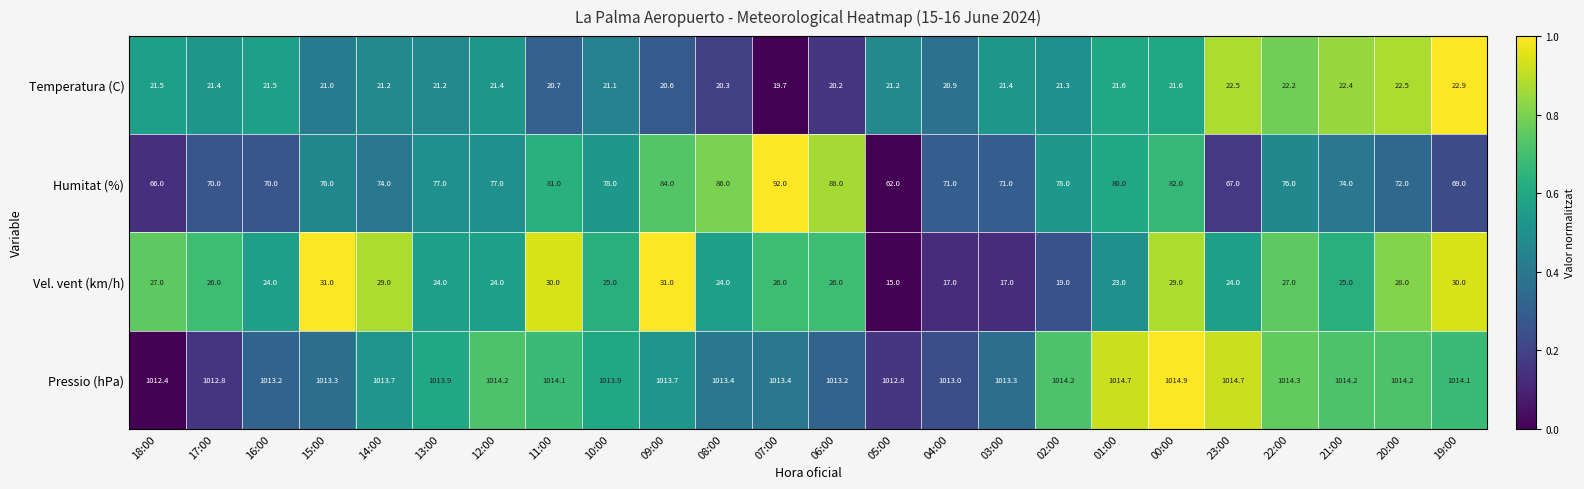

The value of Vel. vent (km/h) at 11:00 is 48.4. True or false?

False